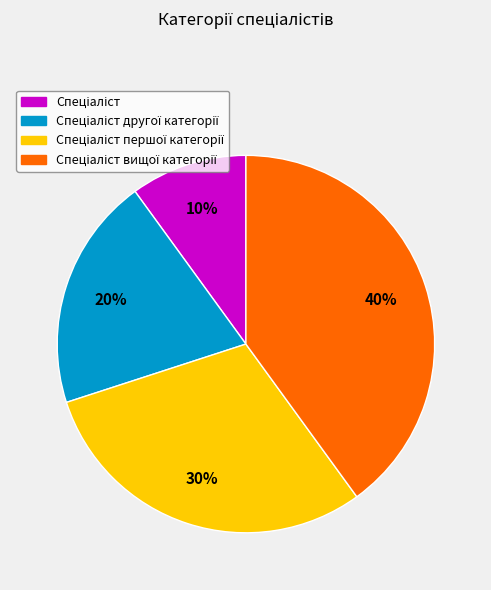

Does any single category account for the majority?

No